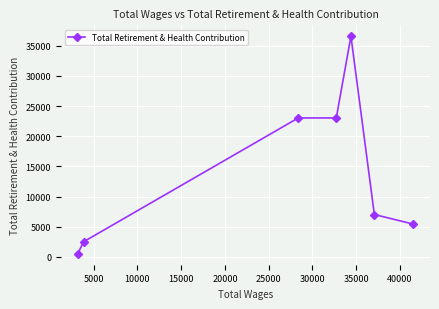

How many distinct data groups are displayed?

1